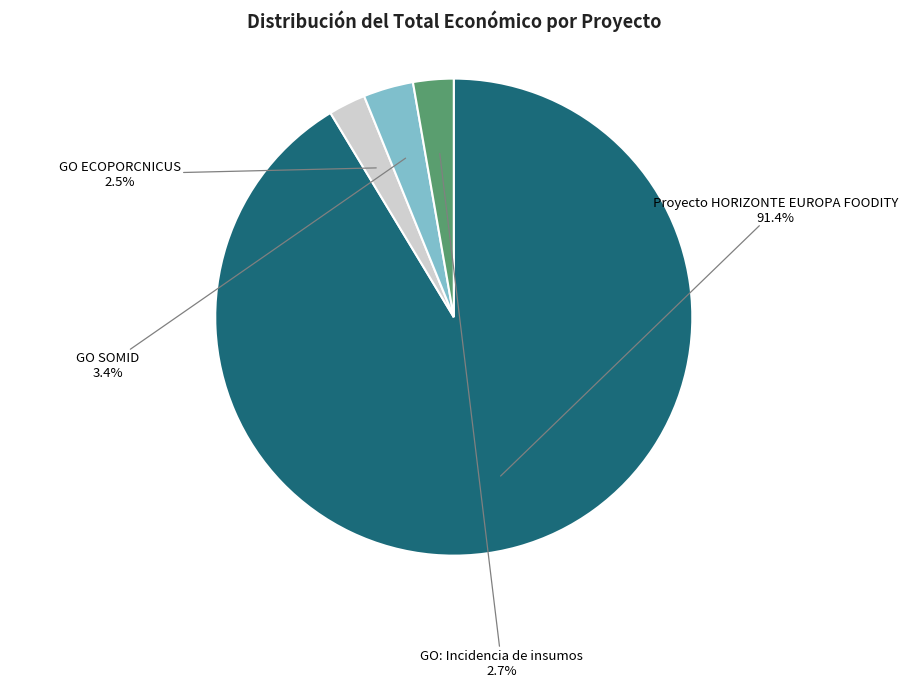

How many slices are in this pie chart?

4